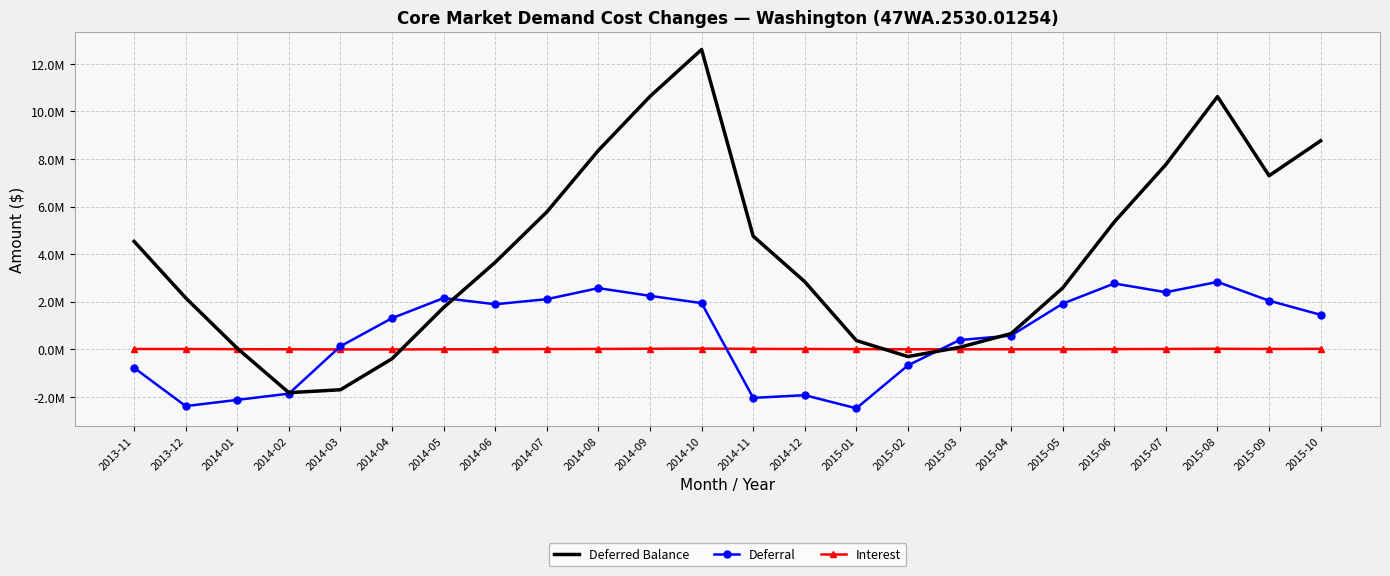

Which category has the highest value across all series?

2014-10